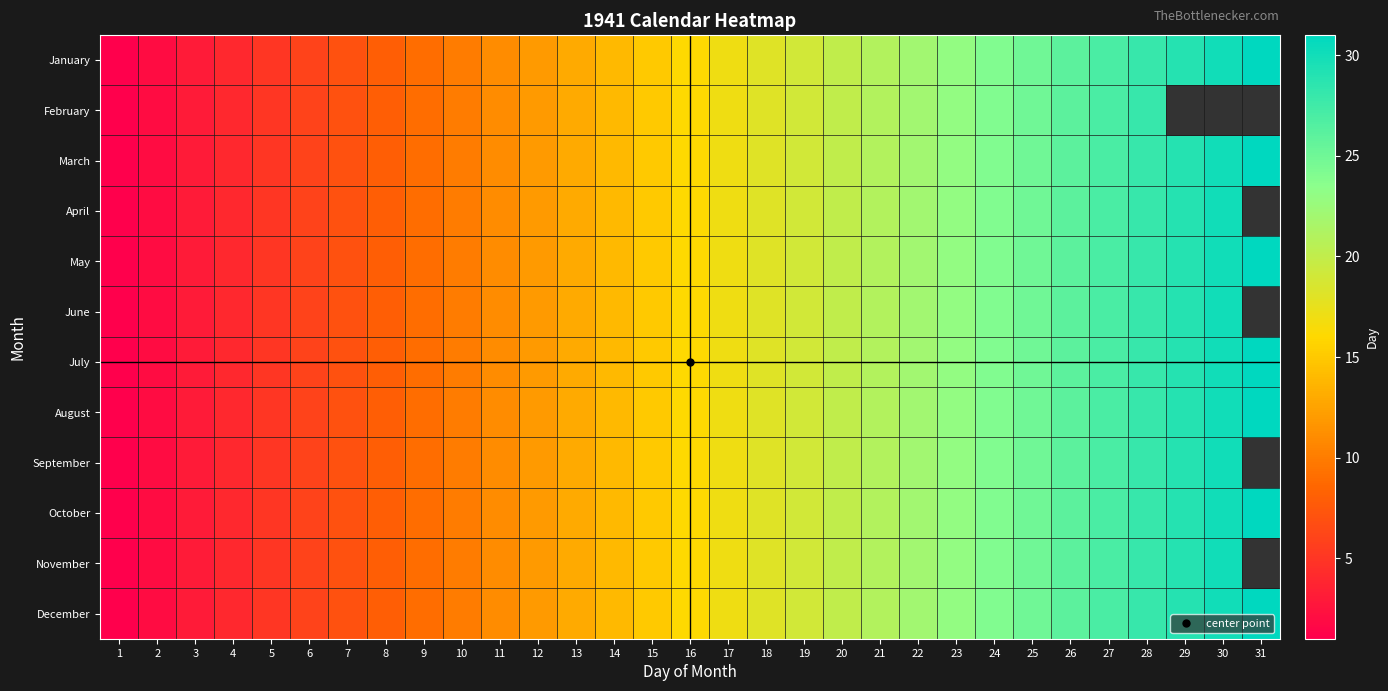

At 25, list the series in order from largest to smallest.

January, February, March, April, May, June, July, August, September, October, November, December